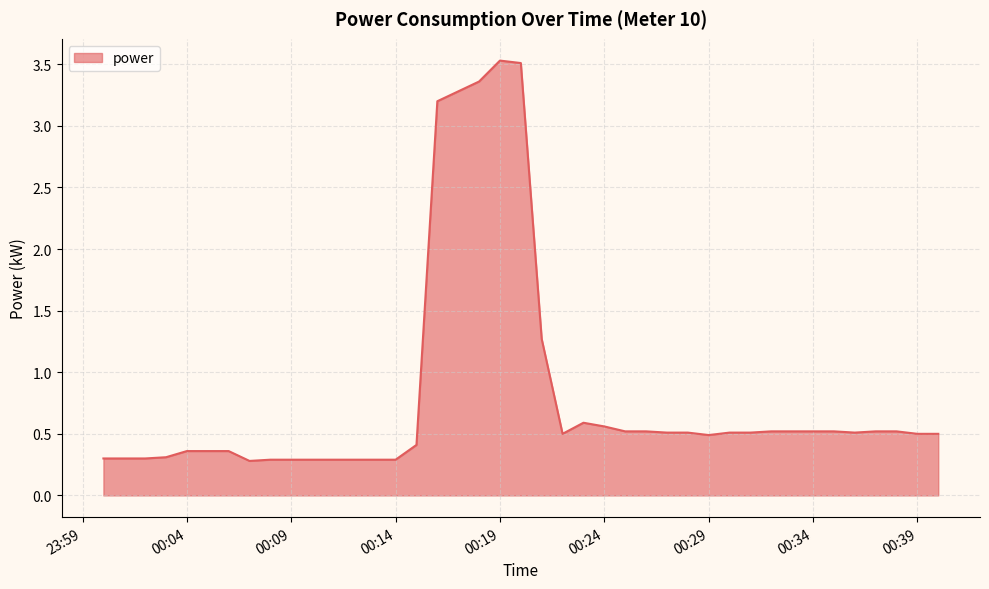

What is the smallest value displayed?

0.3